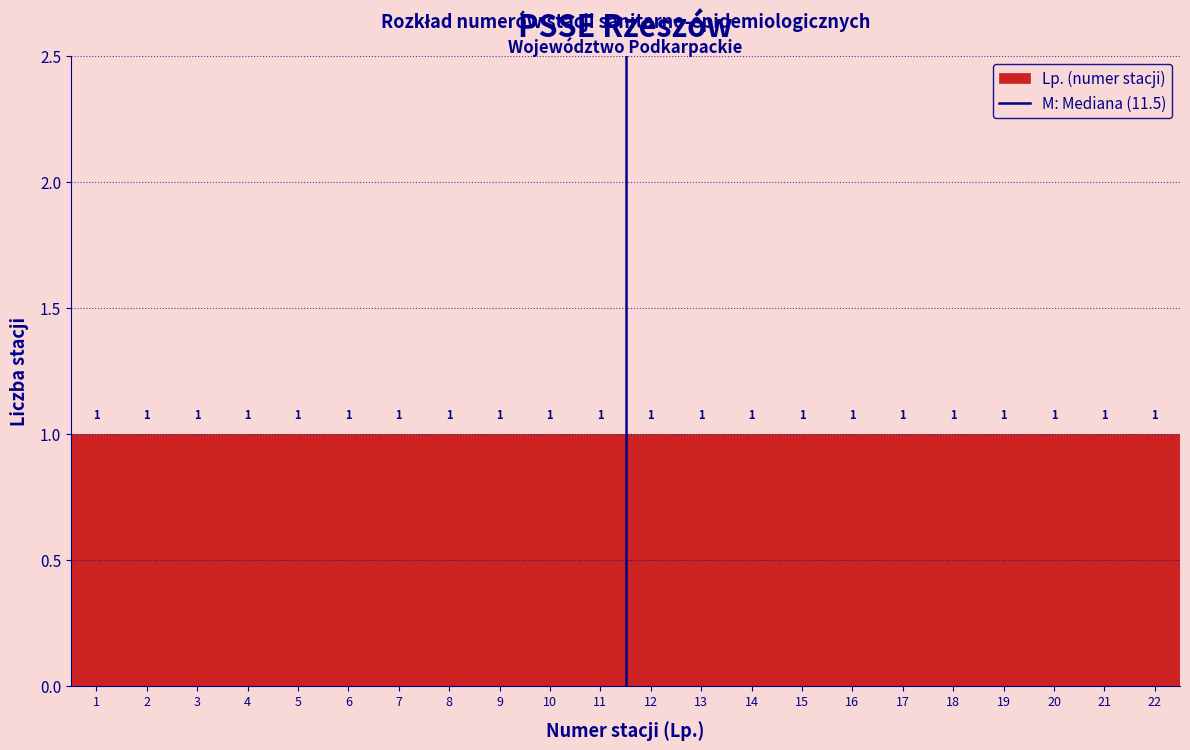

What is the height of the bar covering 16.5 to 17.5 on the x-axis?

1